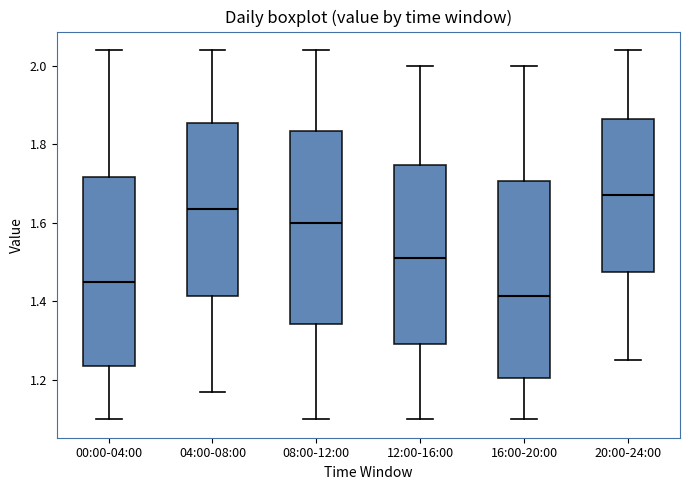

Where does the median line of the box for 00:00-04:00 sit on the y-axis? The values are not printed on the chart, so give them approximately, as read against the axis.

1.46